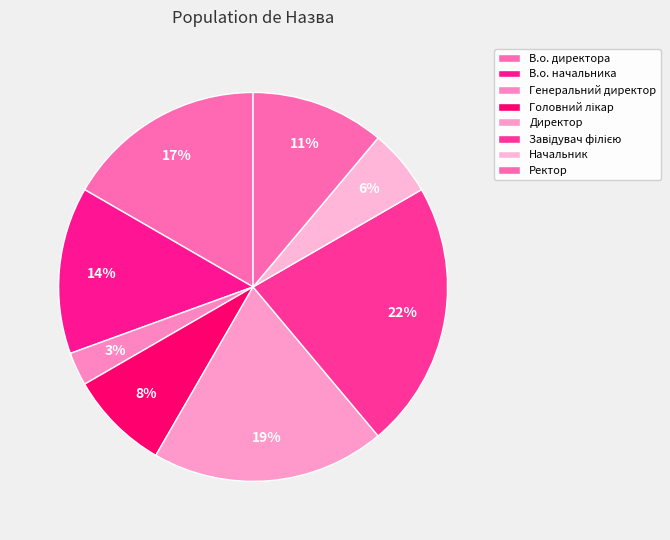

Is the sum of Начальник and В.о. директора greater than half?

No